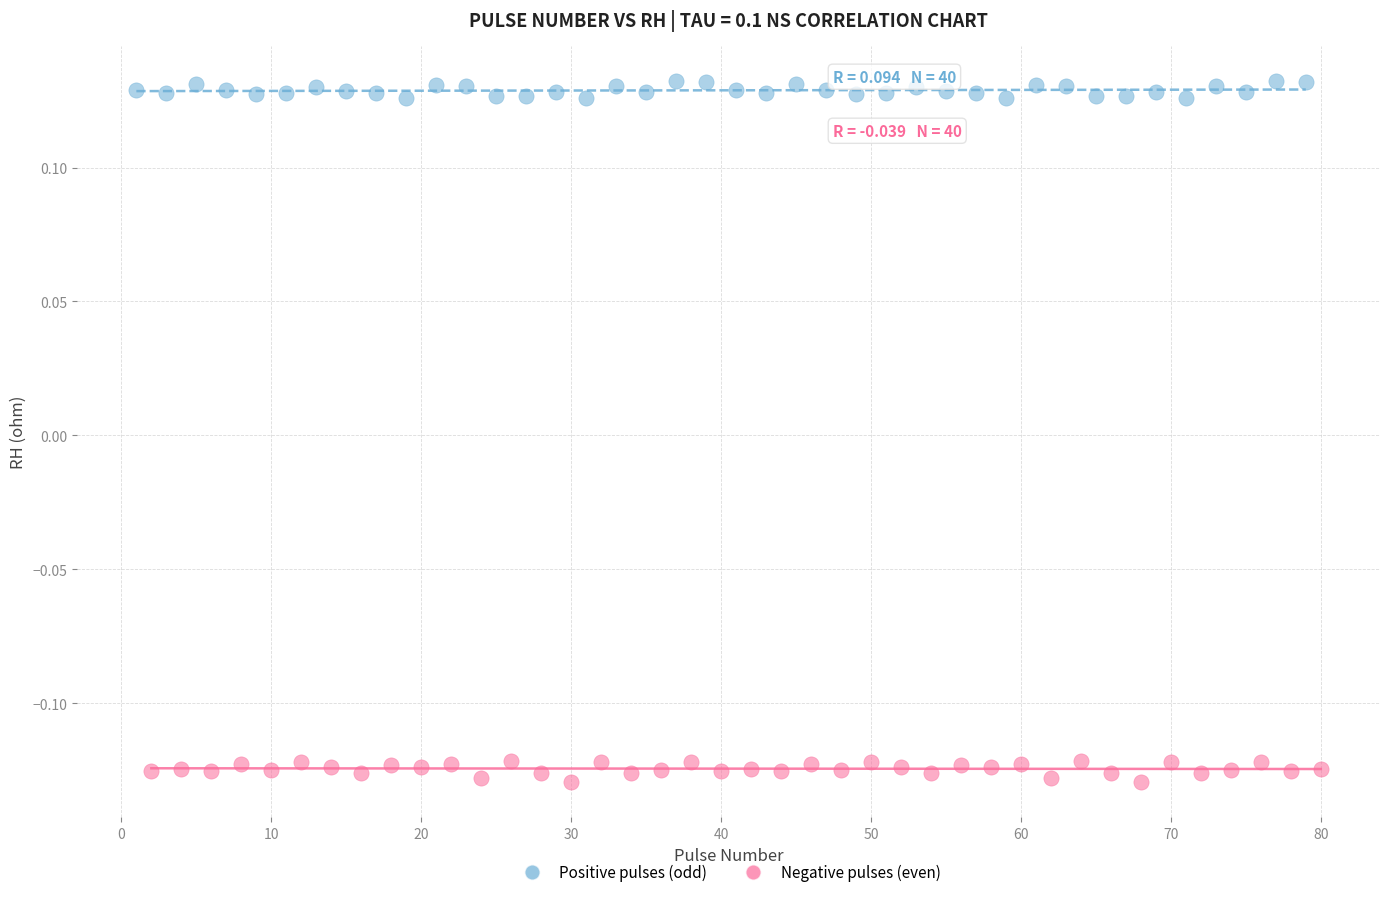

Which series contains the lowest Y value?

Negative pulses (even)